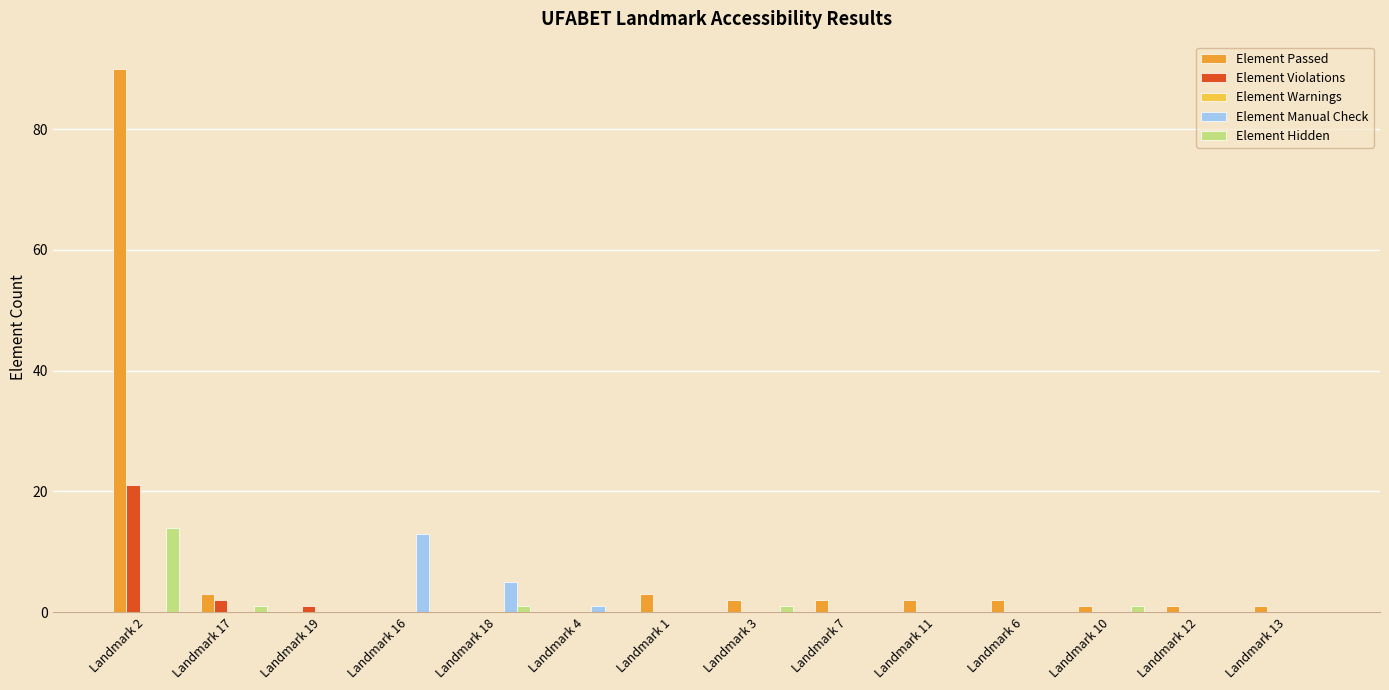

Which label corresponds to the largest value in the chart?

Landmark 2